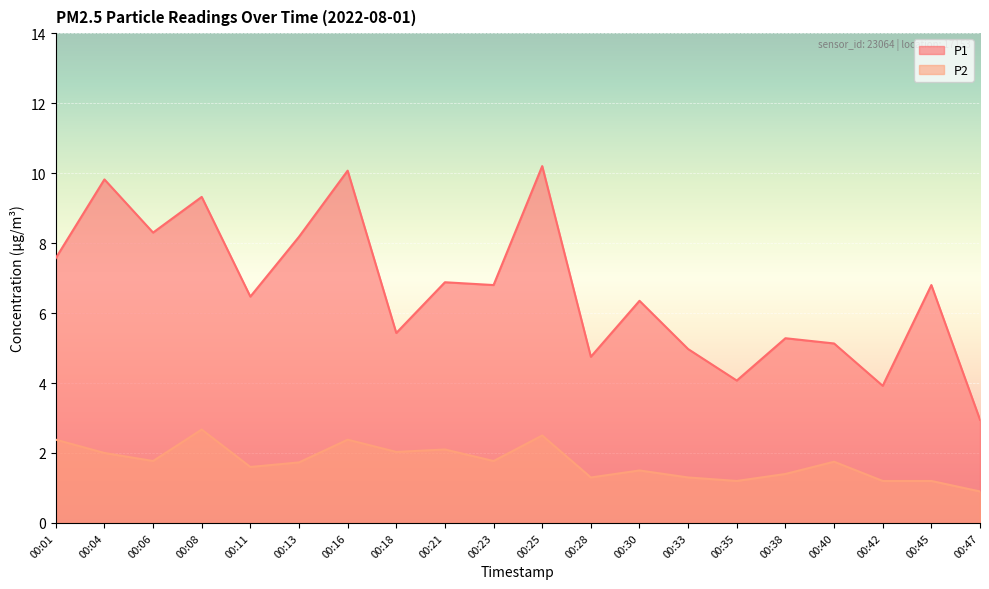

Where is the first local maximum for P1?

00:04